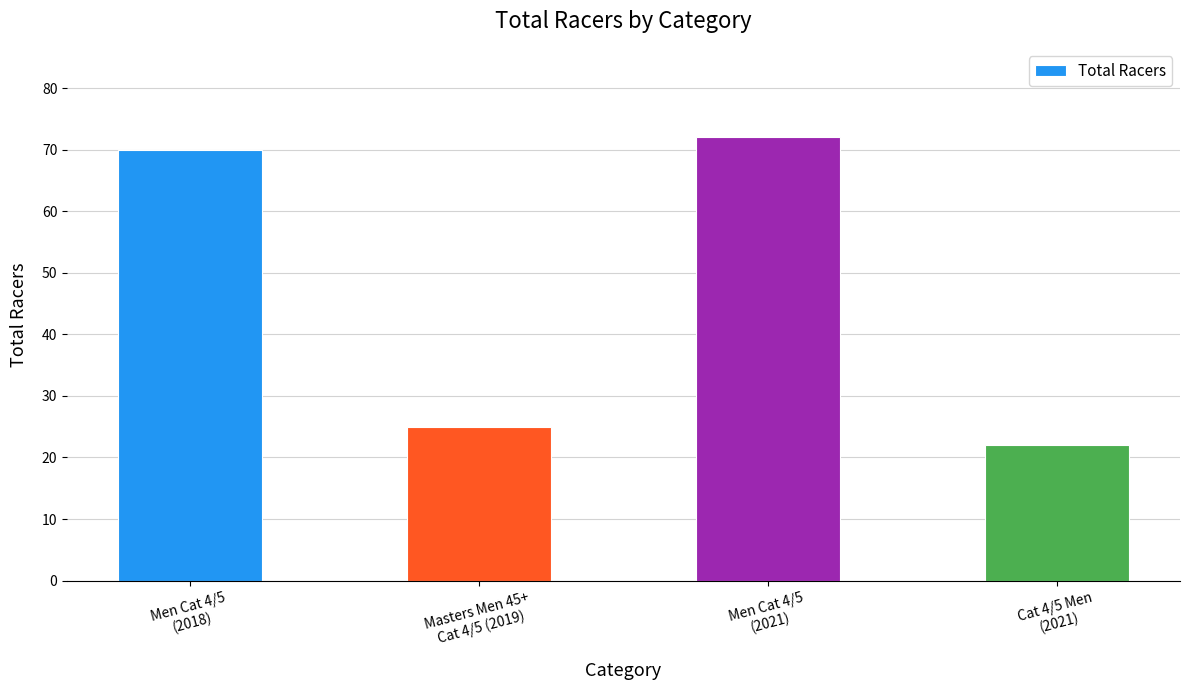

Are the bars horizontal?

No